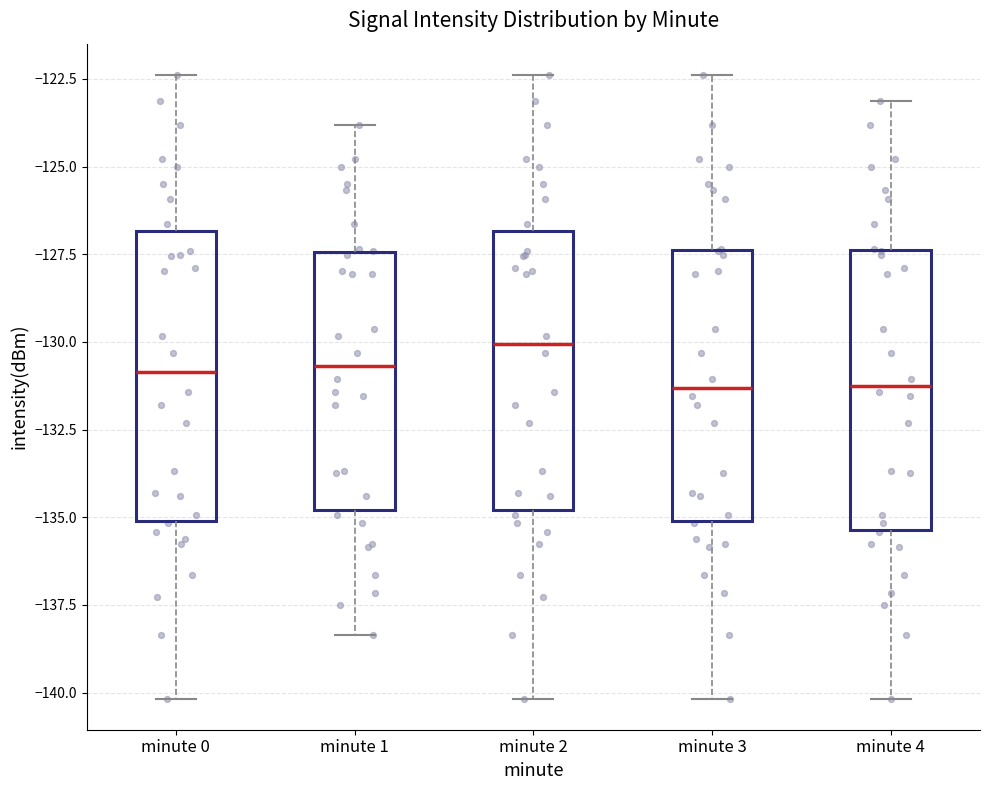

Which box's median line is the highest?

minute 2